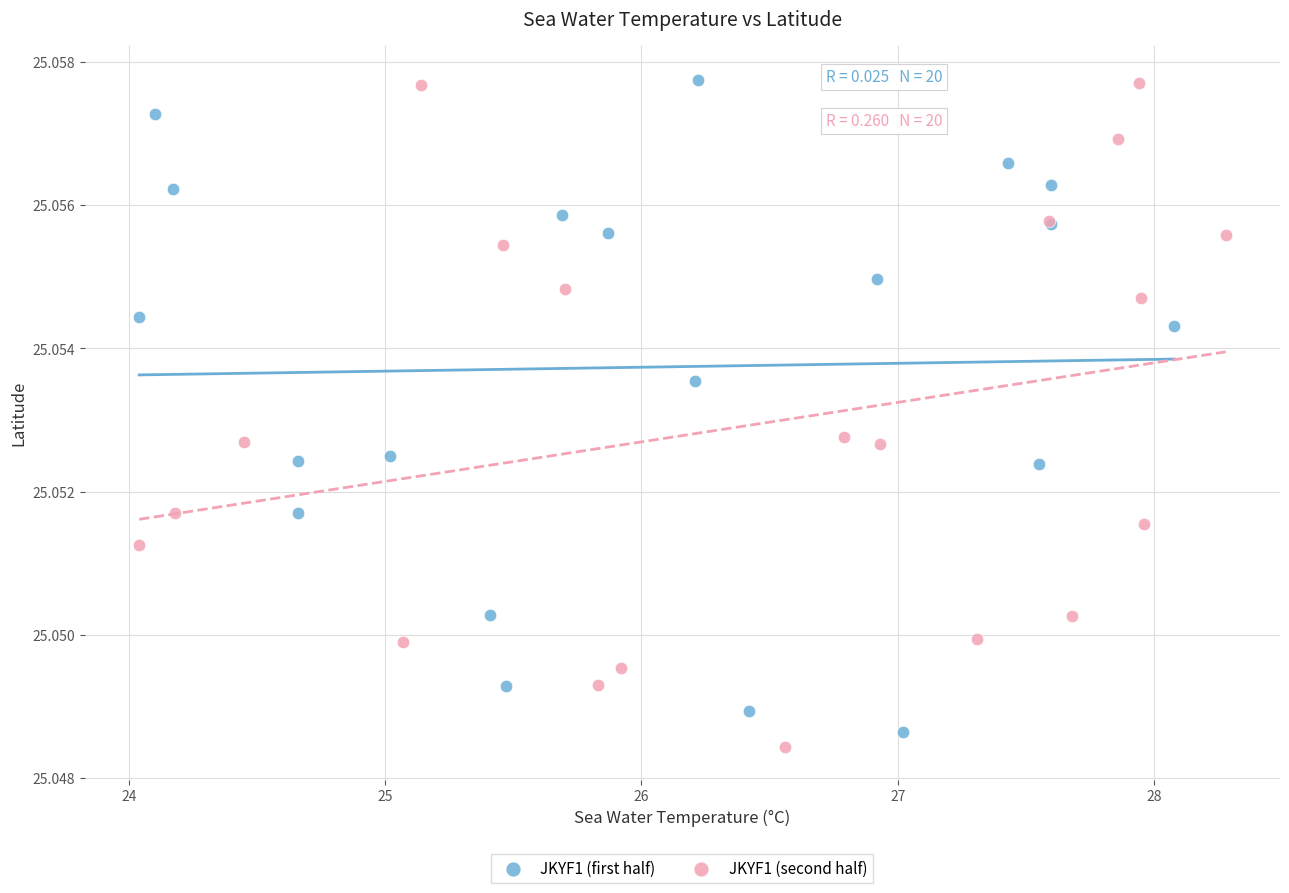

Which series contains the lowest Y value?

JKYF1 (second half)